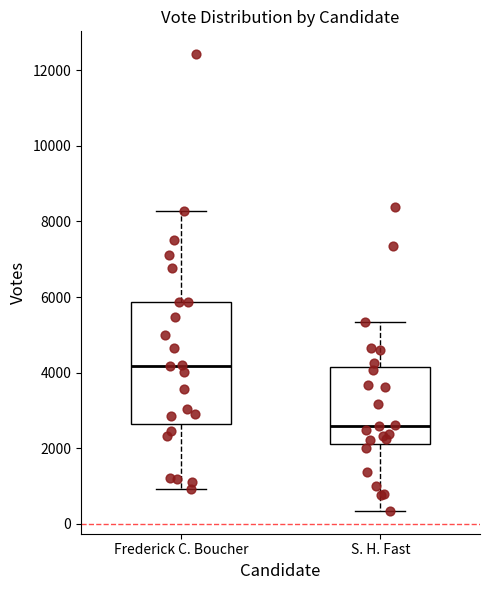

Which box's median line is the highest?

Frederick C. Boucher